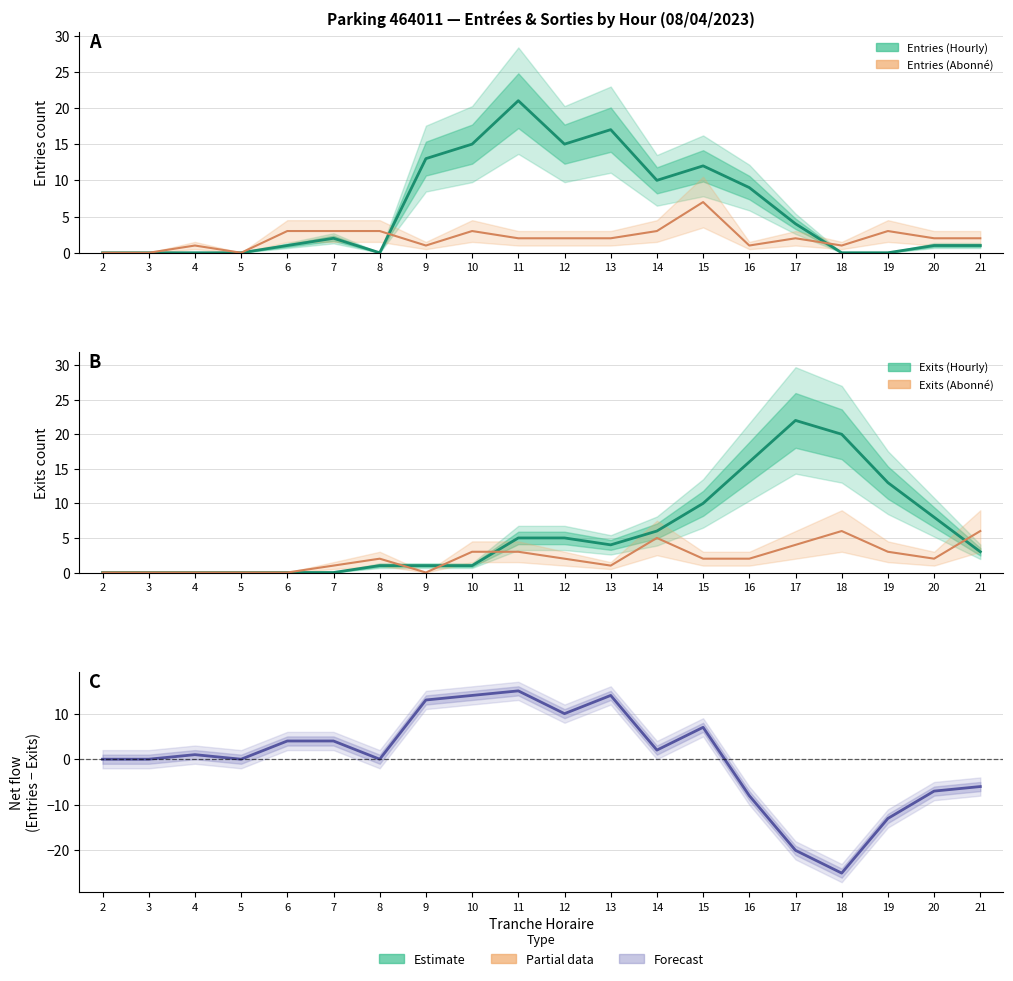

What is the greatest value displayed?

22